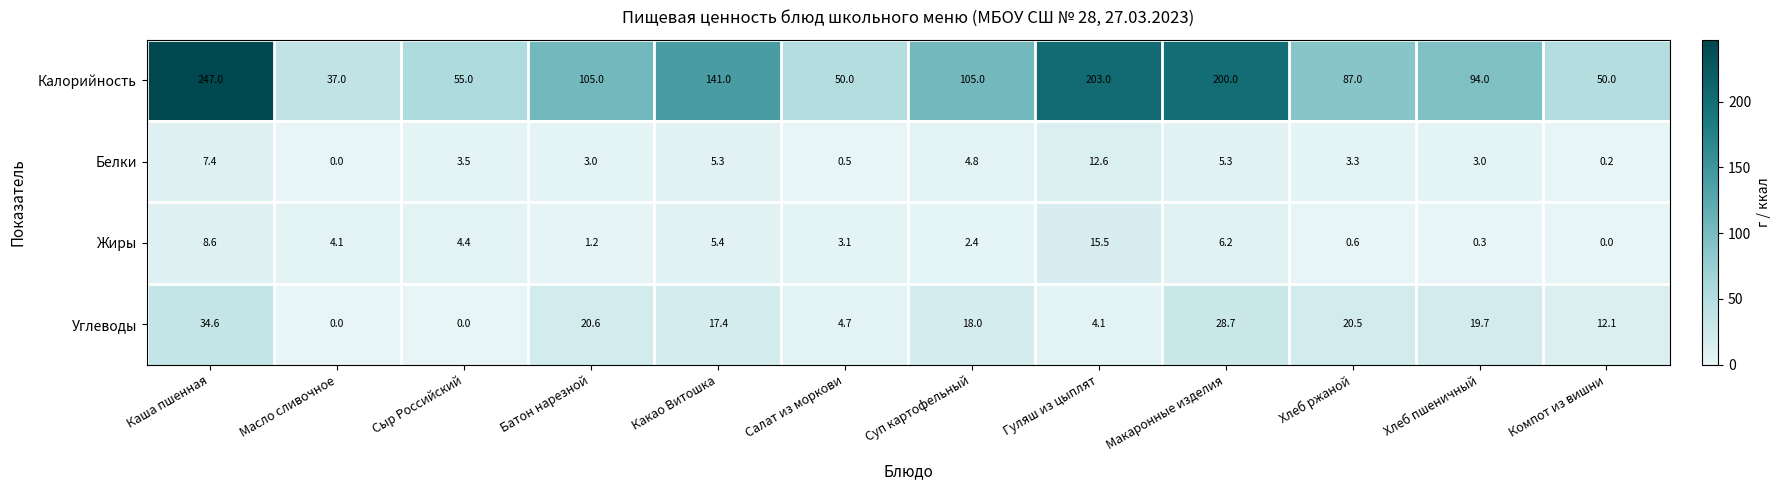

What is the greatest value displayed?

247.0